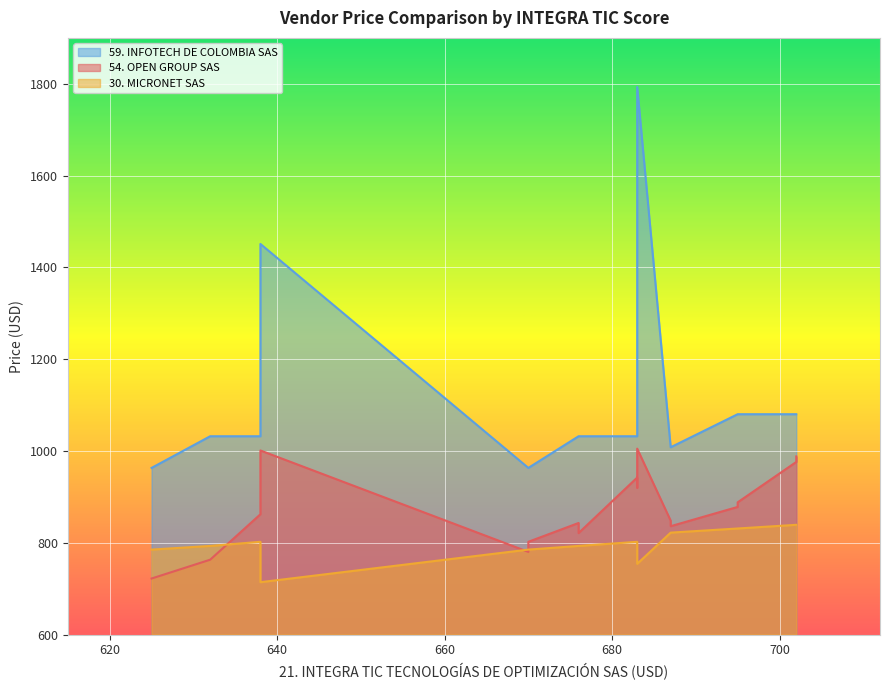

True or false: 30. MICRONET SAS has a value of 839 at ETP-TC-18.

True